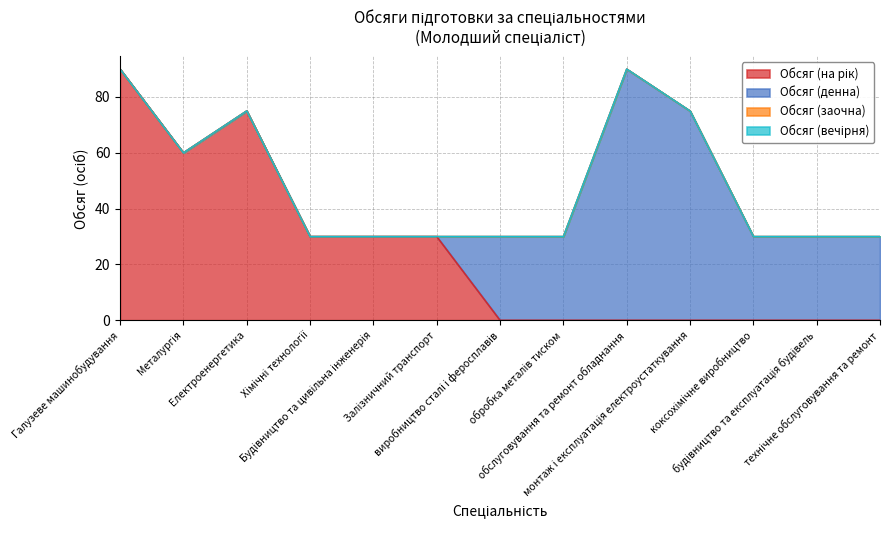

Which series changed the most between Електроенергетика and будівництво та експлуатація будівель?

Обсяг (на рік)